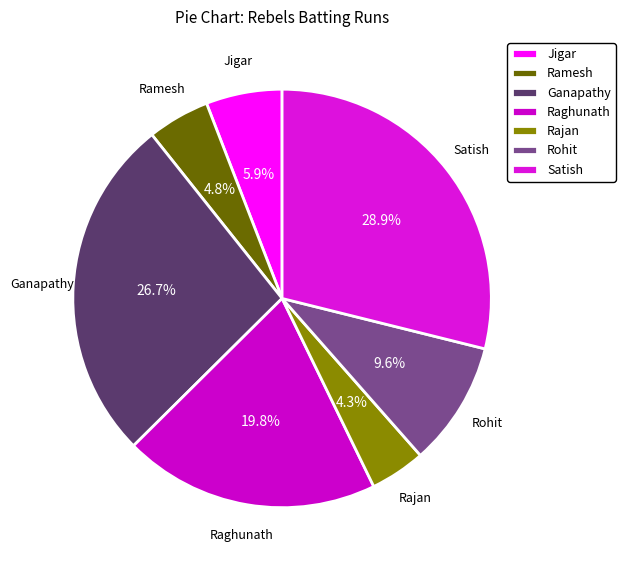

Between Rajan and Satish, which is larger?

Satish